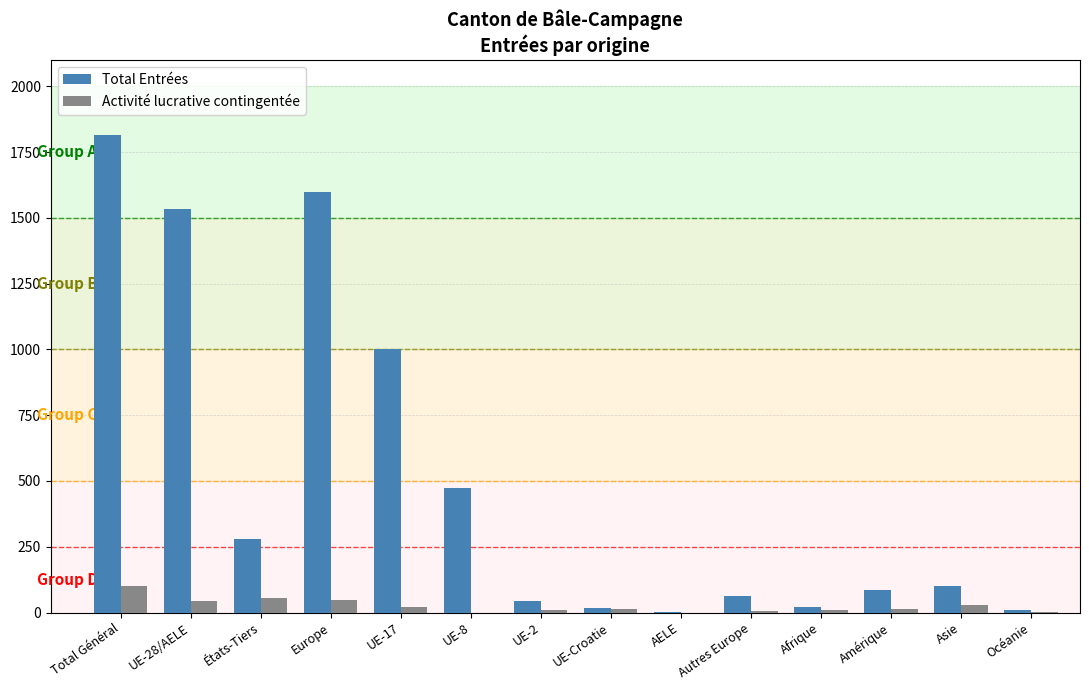

Which series changed the most between États-Tiers and UE-Croatie?

Total Entrées